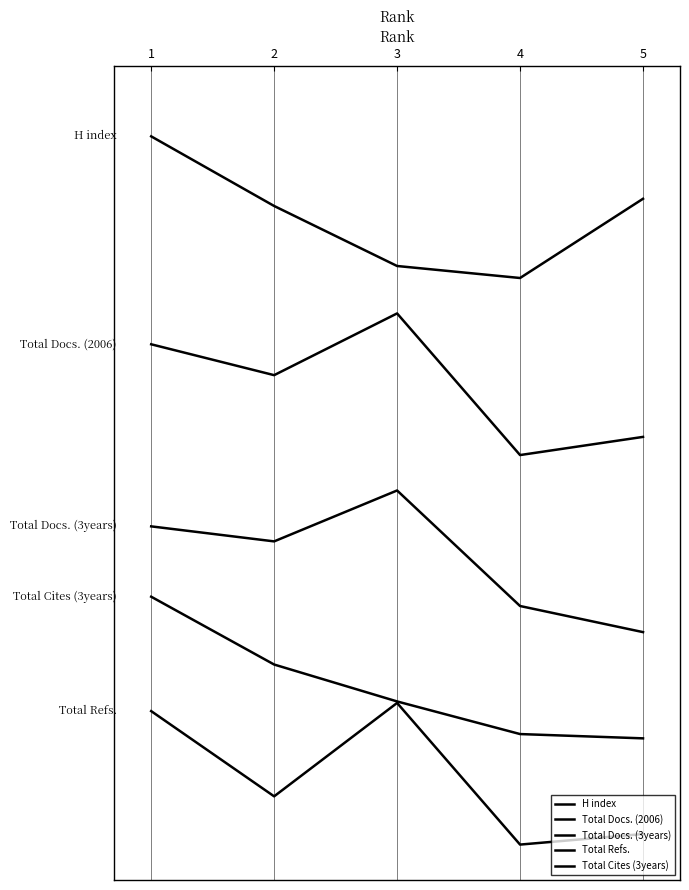

True or false: Total Docs. (3years) has more than 2 interior local peaks.

False